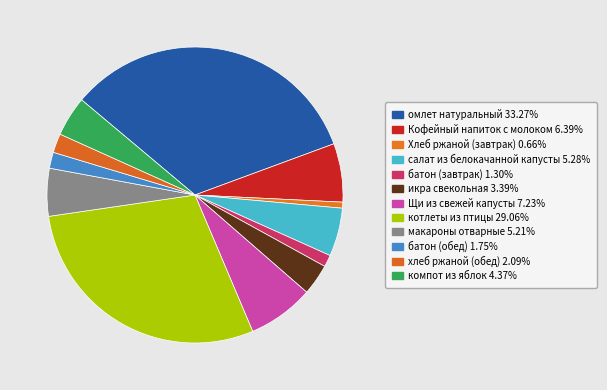

What percentage is the икра свекольная slice, to the nearest percent?

3%